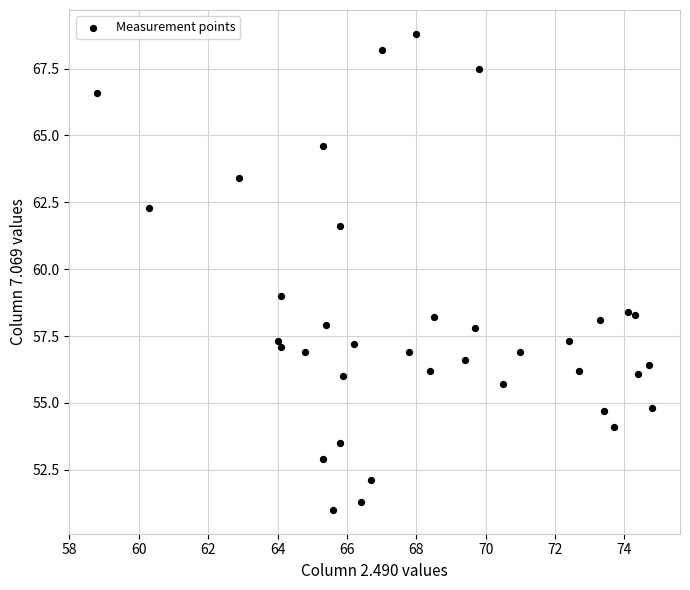

What is the range of Y values (max minus min)?

17.8